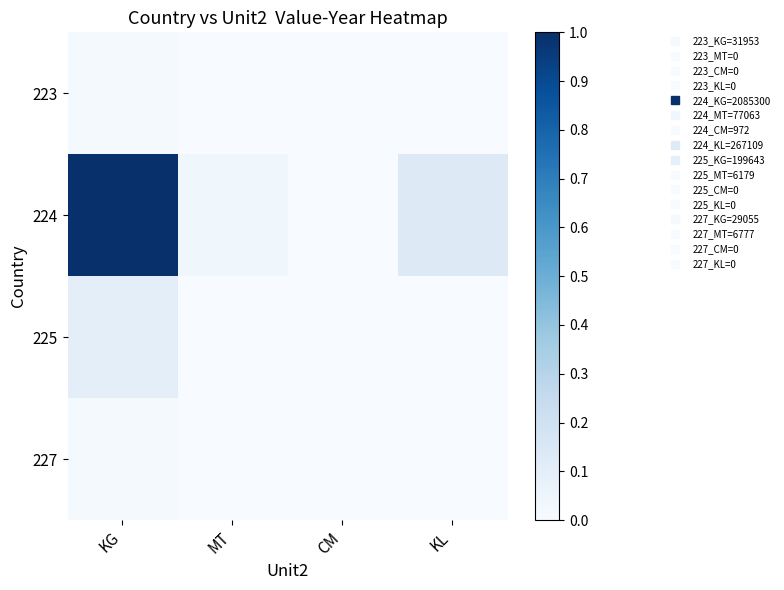

Reading left to right, extract all data points from this chart.

223: KG=0.0	MT=0.0	CM=0.0	KL=0.0
224: KG=1.0	MT=0.0	CM=0.0	KL=0.1
225: KG=0.1	MT=0.0	CM=0.0	KL=0.0
227: KG=0.0	MT=0.0	CM=0.0	KL=0.0